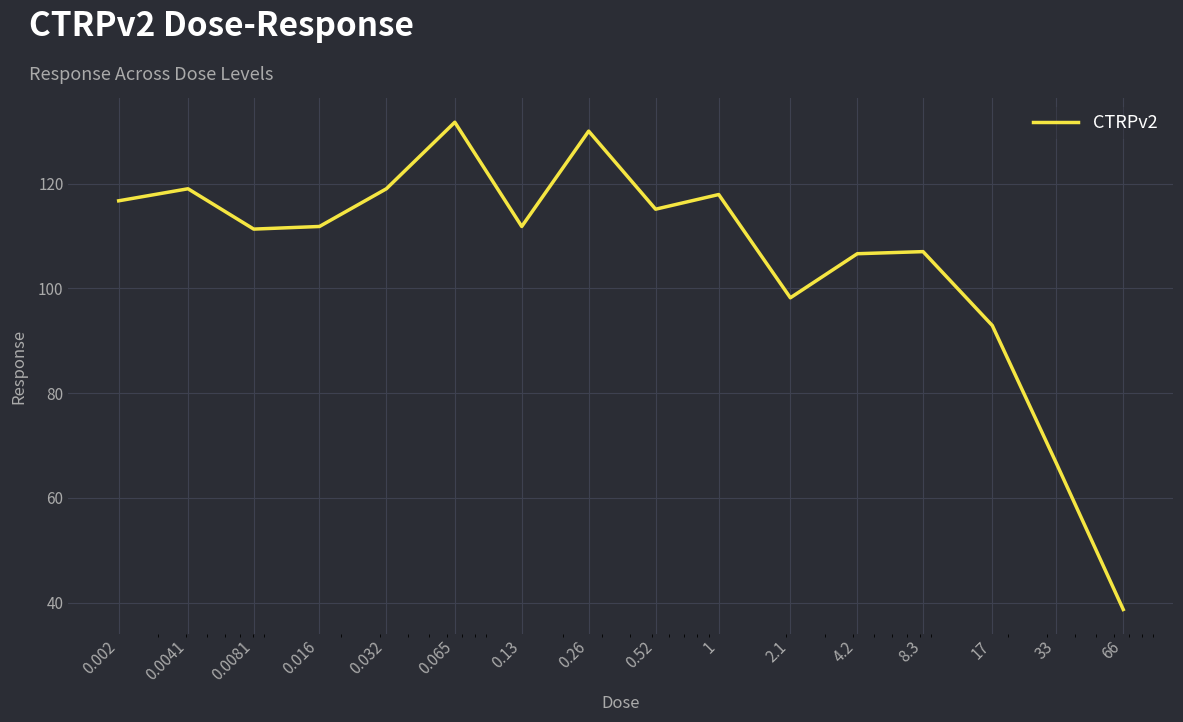

What is the difference between the maximum and minimum values?

93.0